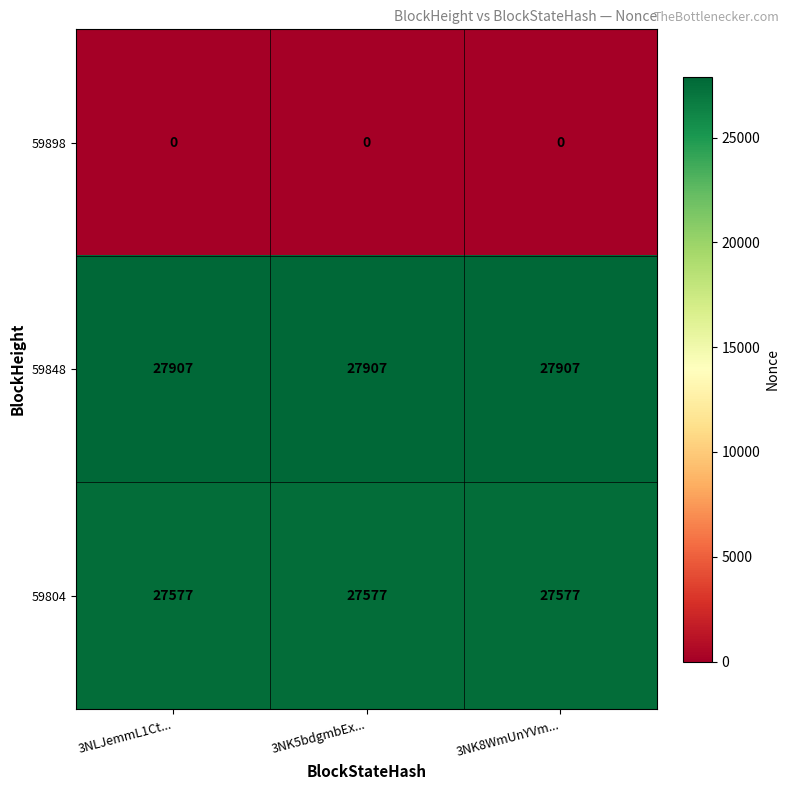

What is the sum of all 59804 values?

82731